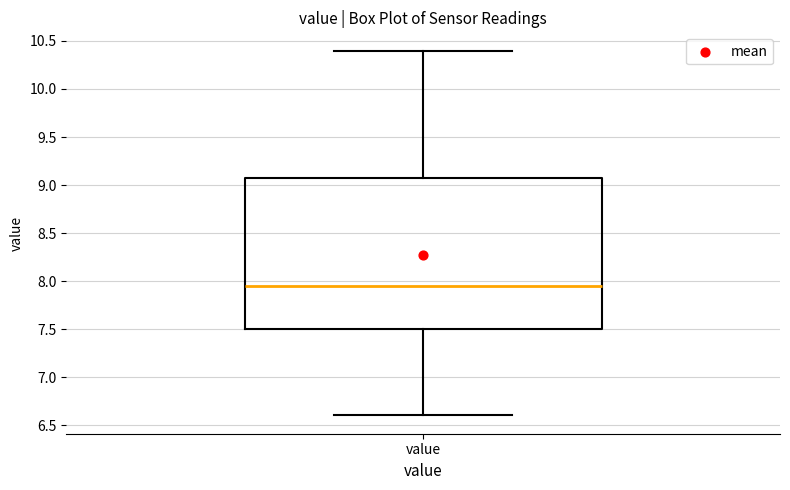

Transcribe this box plot: give where the median line is, the range the box spans, and where the two whiskers end, as read against the y-axis. The values are not printed on the chart, so give them approximately, as read against the axis.

median 7.95, box 7.50 to 9.10, whiskers 6.60 to 10.40